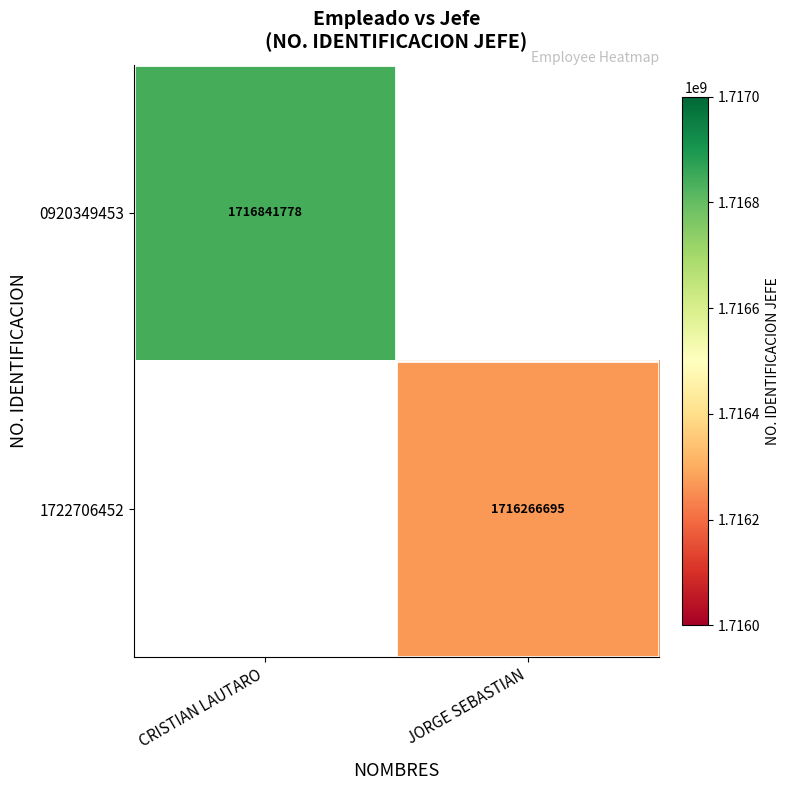

True or false: 1722706452 has a value of 2785988280 at JORGE SEBASTIAN.

False